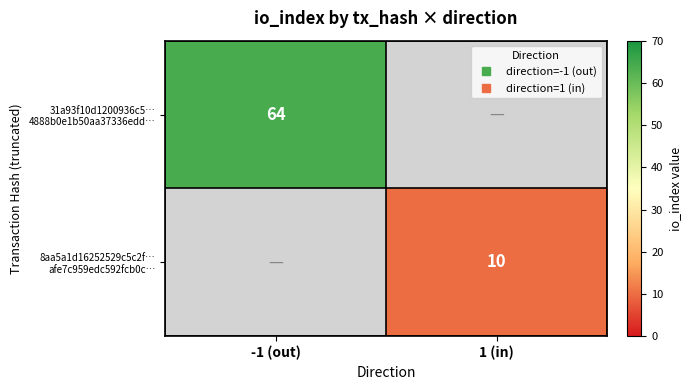

Rank the series by their average value, from highest to lowest.

31a93f10d1200936c5… 4888b0e1b50aa37336edd…, 8aa5a1d16252529c5c2f… afe7c959edc592fcb0c…